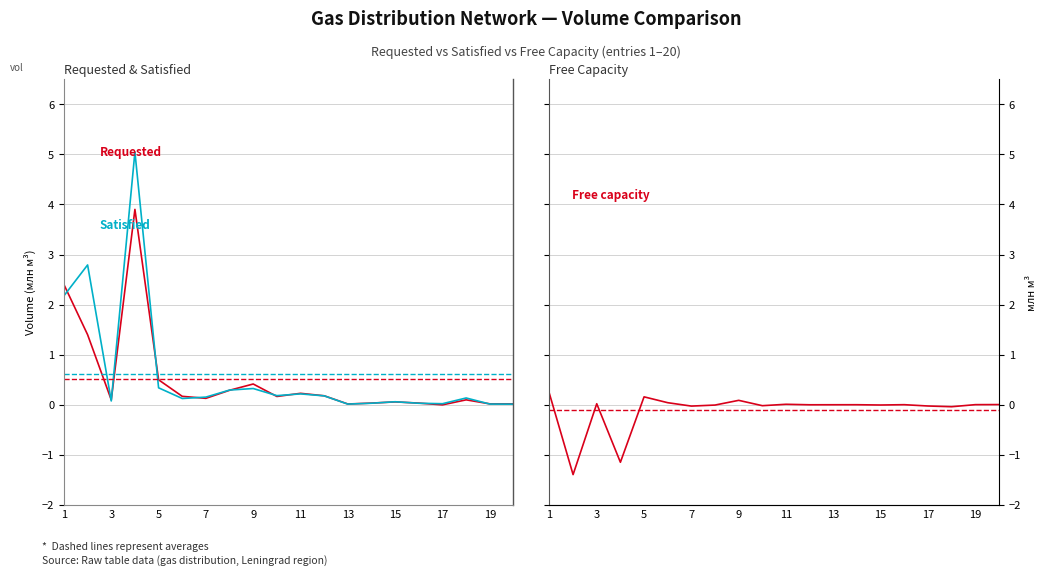

Is it true that Requested (col_7) equals 0.3 at 11?

False